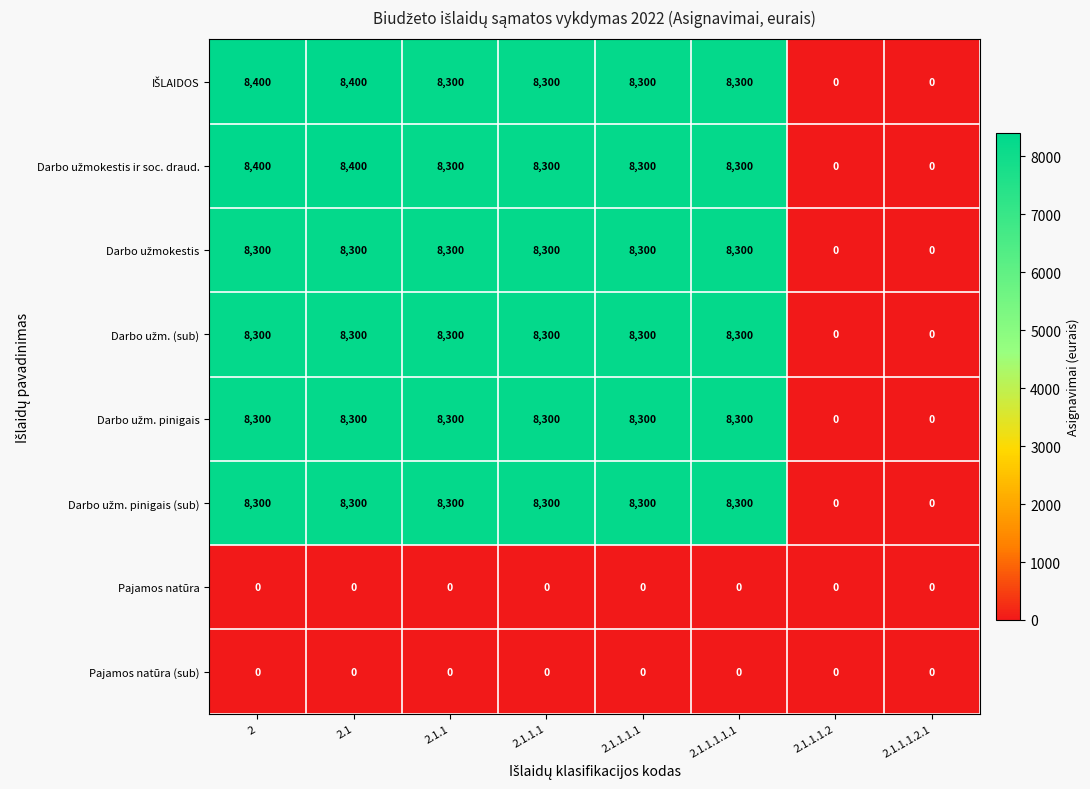

At how many categories does at least one series exceed 4894?

6